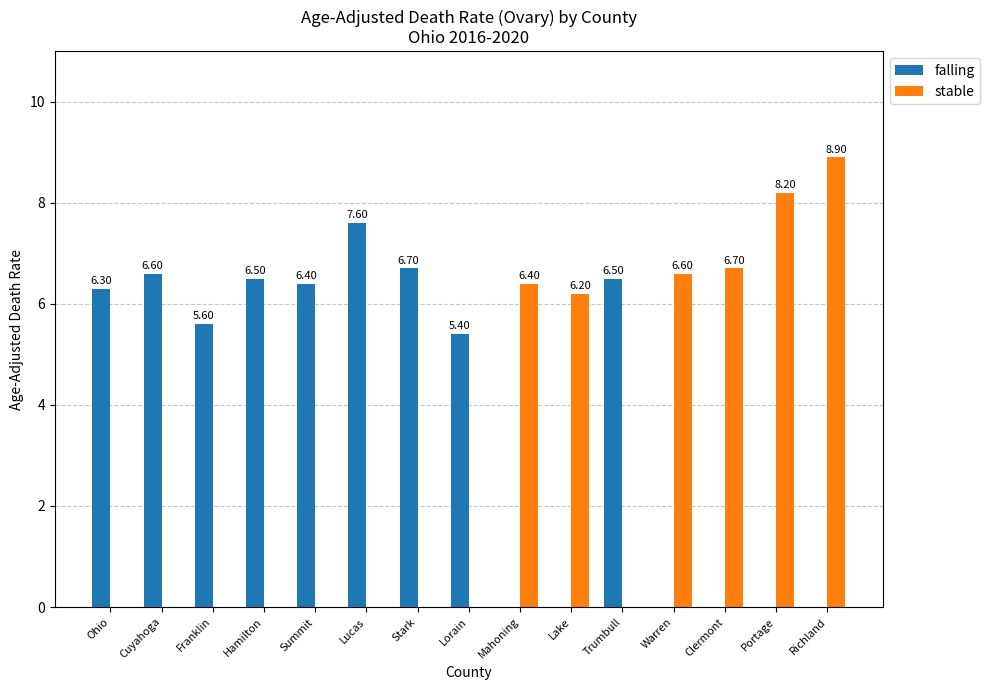

What is the total value across all series at Ohio?

6.3